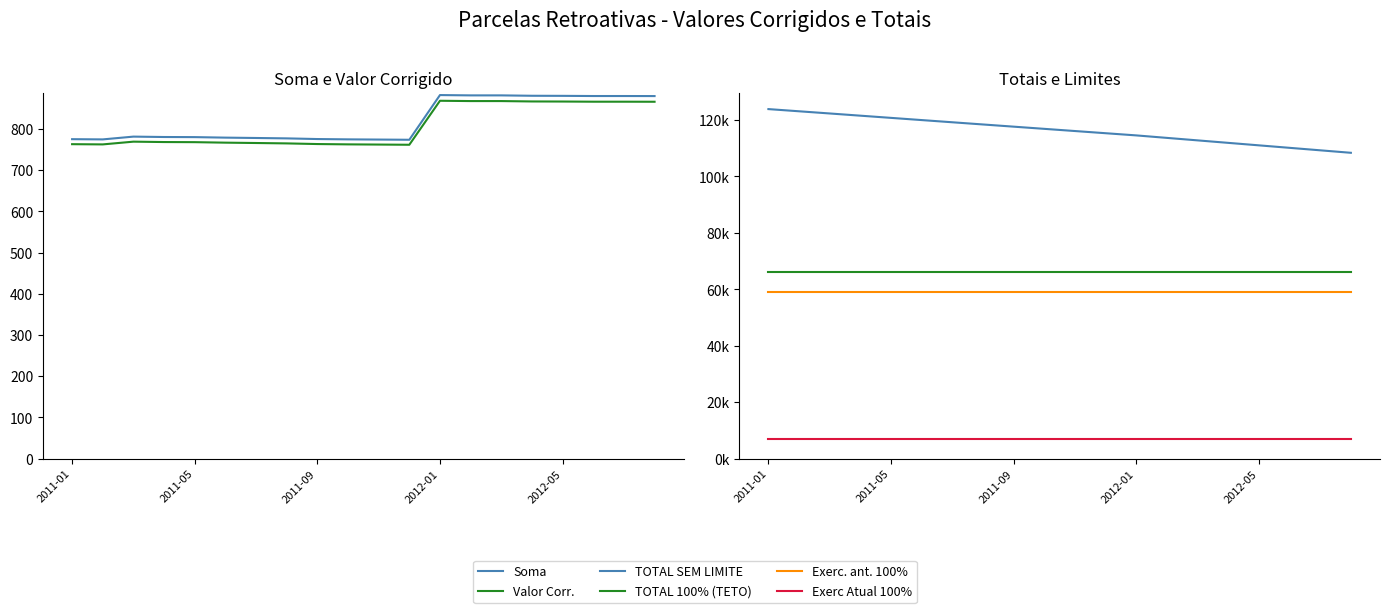

Which series changed the most between 11 and 14?

TOTAL SEM LIMITE